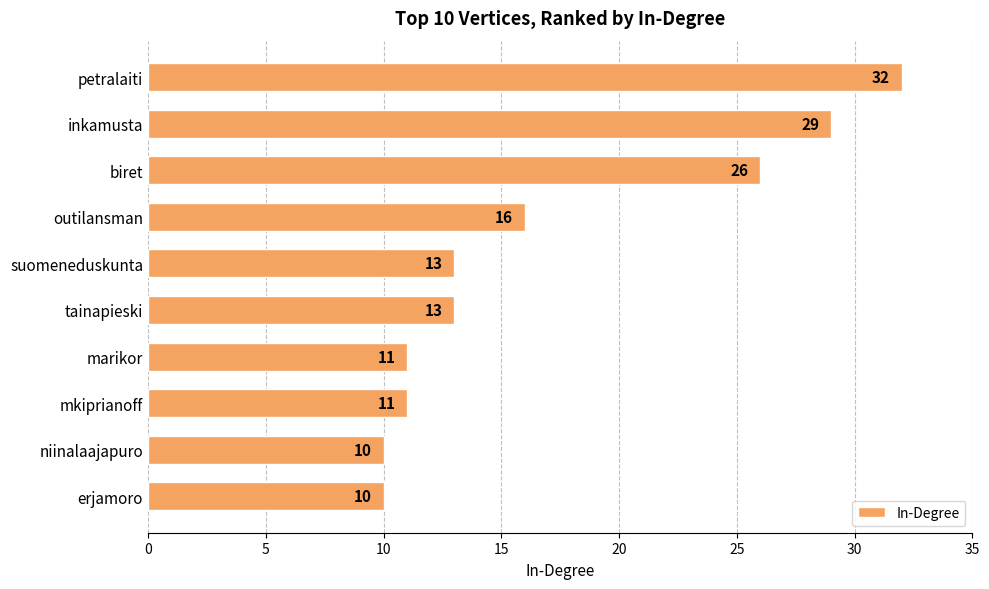

What is the difference between the maximum and second lowest values?

22